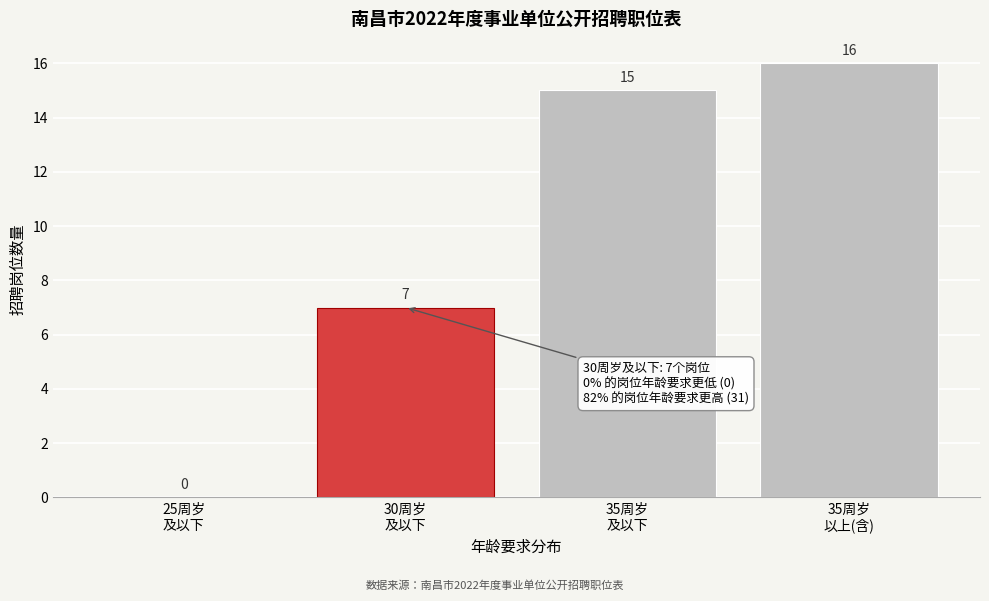

What is the maximum value shown in the chart?

16